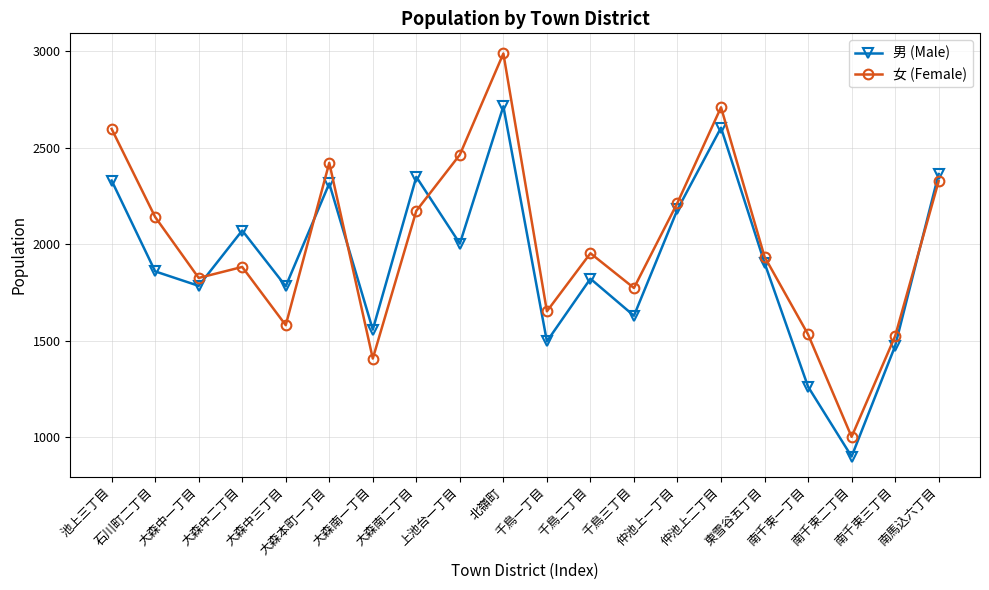

At 大森中二丁目, list the series in order from smallest to largest.

女 (Female), 男 (Male)